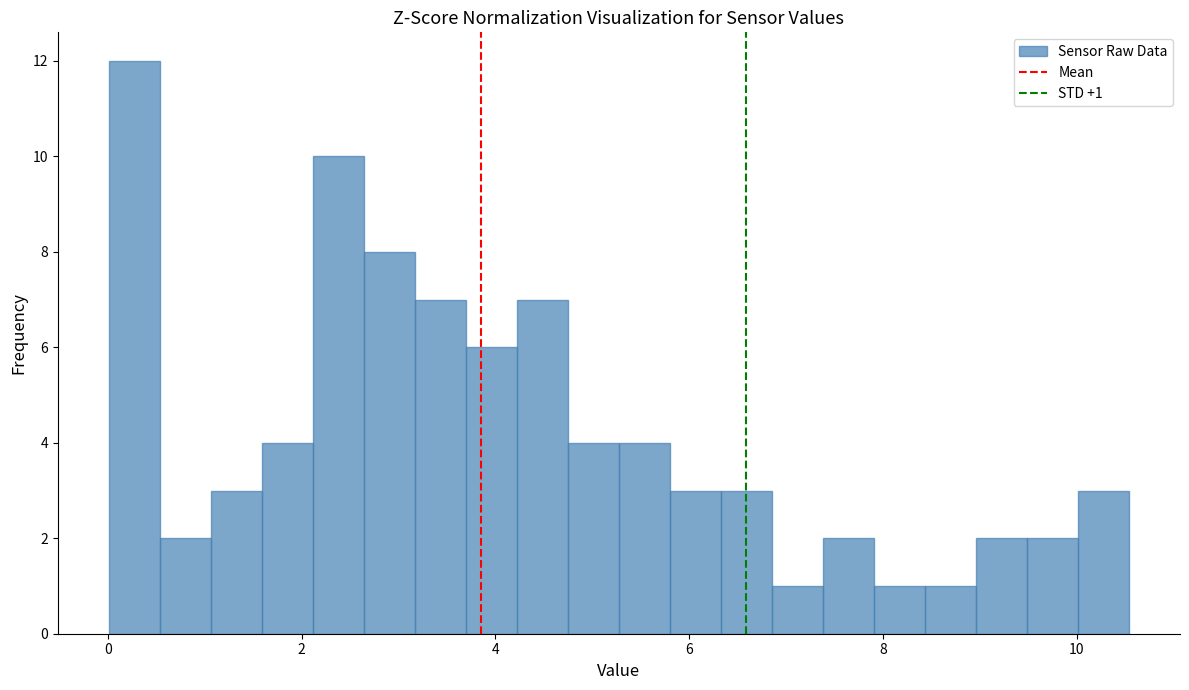

Read against the x-axis, roughly where is the centre of the tallest bar?

0.2